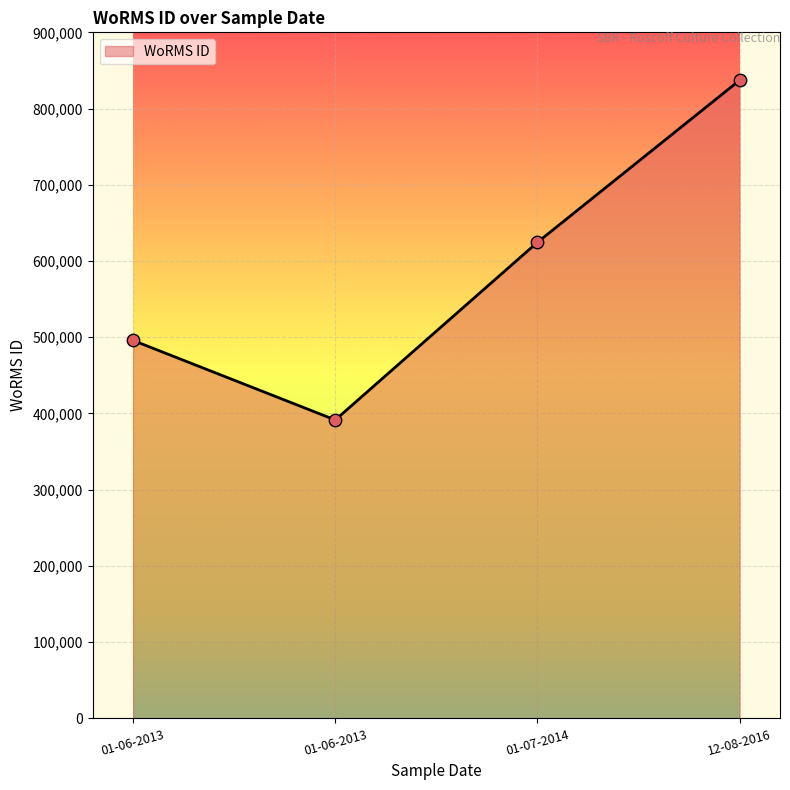

What is the change in value from 01-06-2013 to 01-07-2014?

+233004